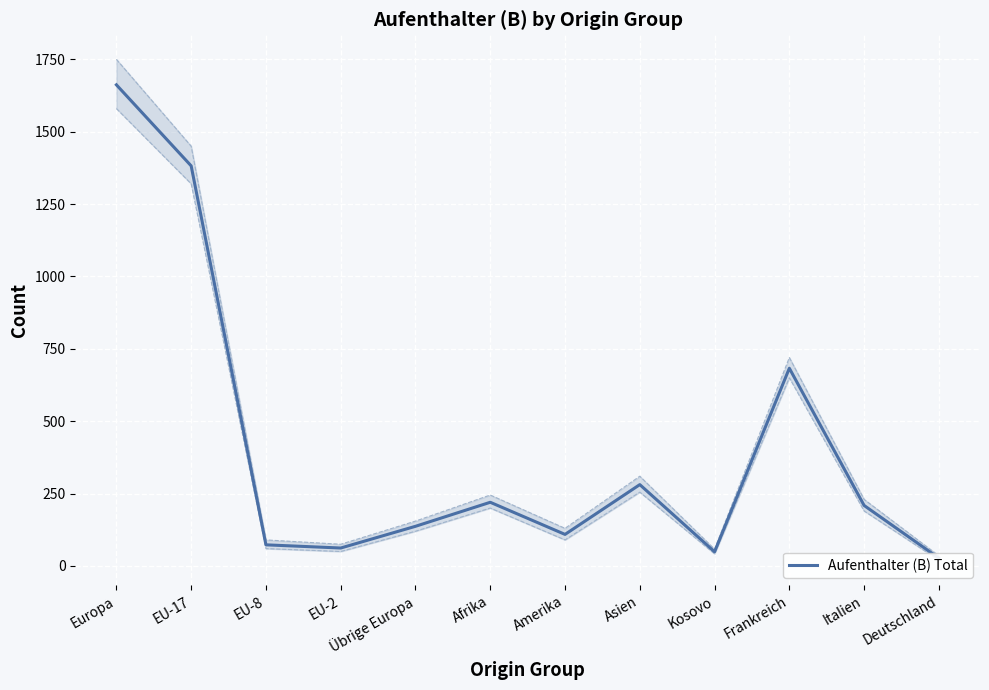

List the labels in order of value, largest first.

Europa, EU-17, Frankreich, Asien, Afrika, Italien, Übrige Europa, Amerika, EU-8, EU-2, Kosovo, Deutschland